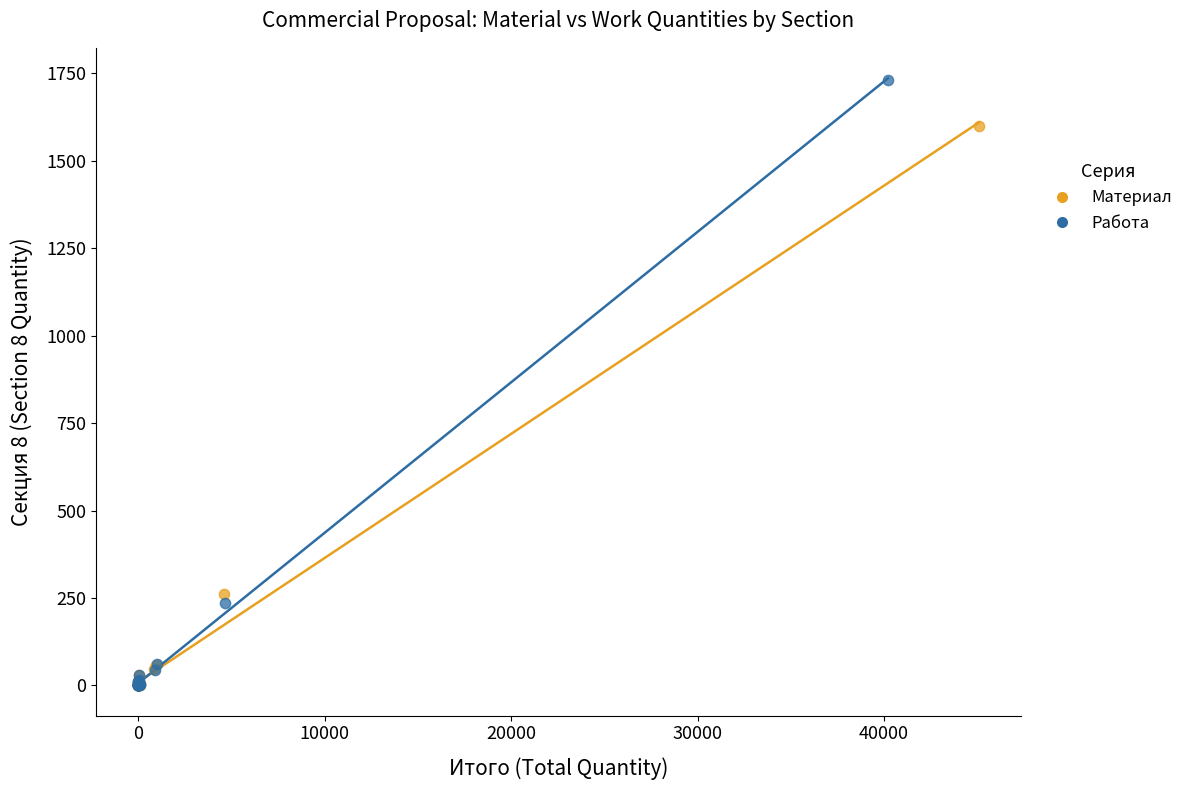

Which series reaches the maximum Y coordinate?

Работа